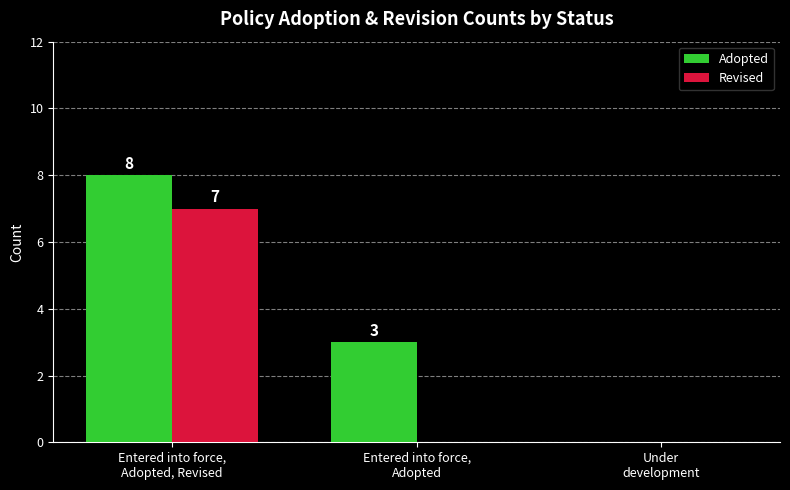

What is the sum of all Adopted values?

11